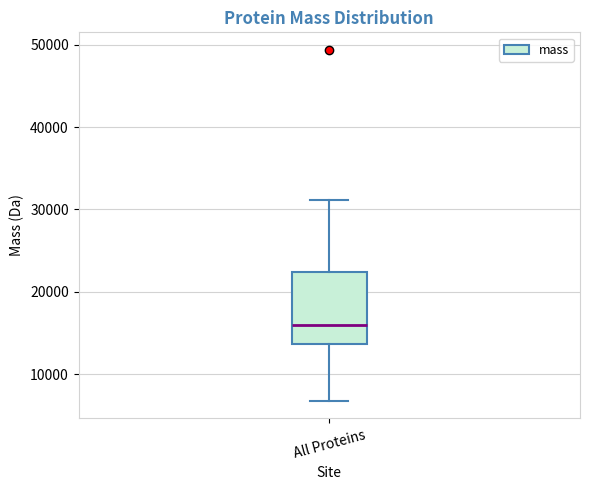

Transcribe this box plot: give where the median line is, the range the box spans, and where the two whiskers end, as read against the y-axis. The values are not printed on the chart, so give them approximately, as read against the axis.

median 16000, box 14000 to 22000, whiskers 7000 to 31000